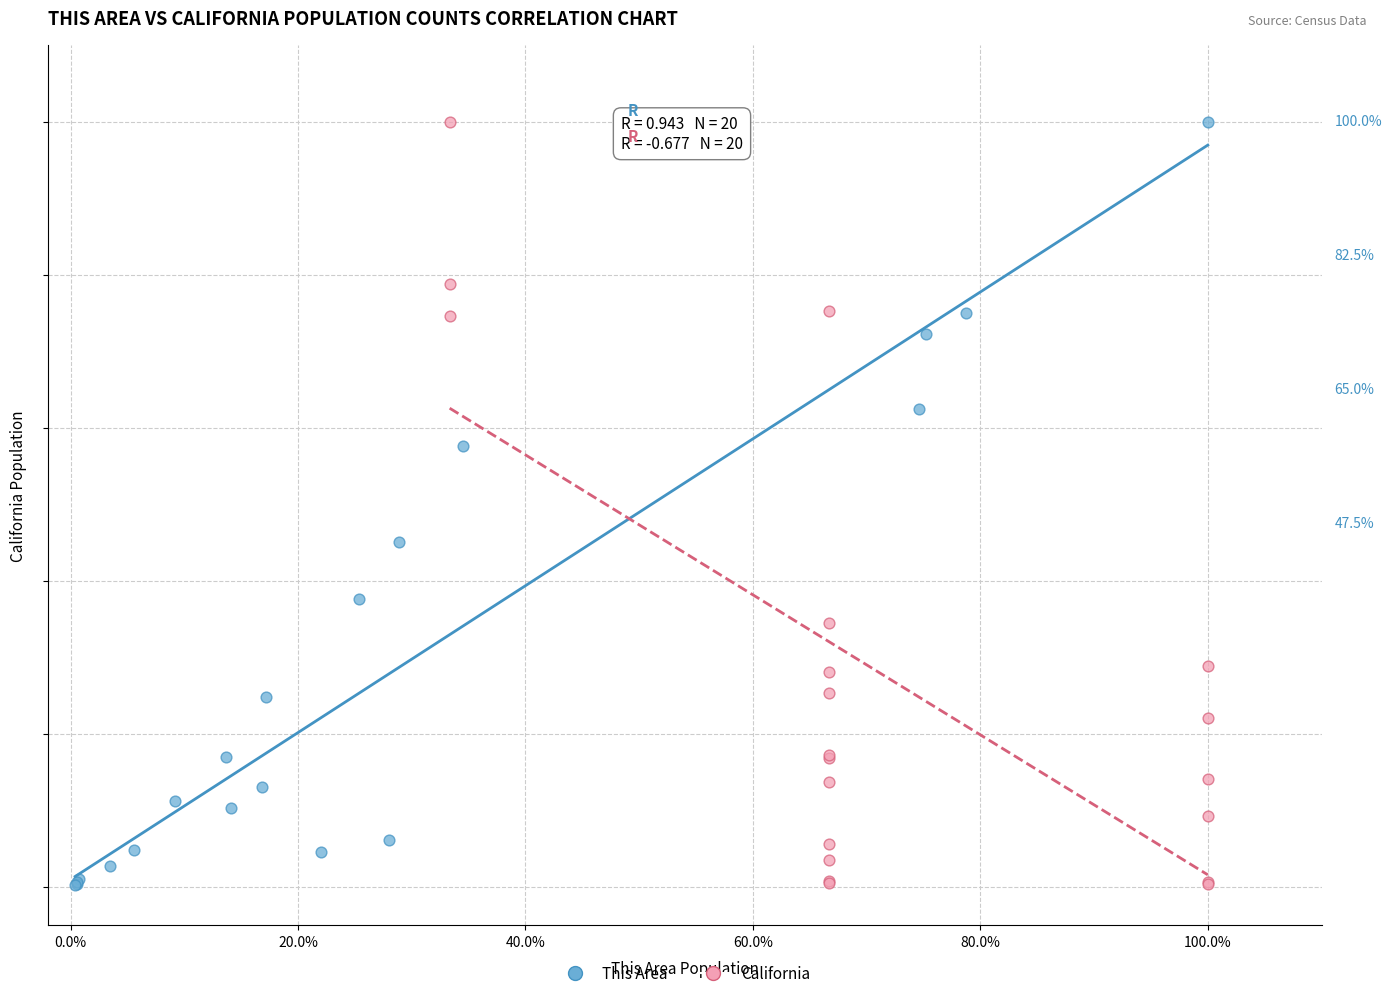

What are all the series names shown in the legend?

This Area, California